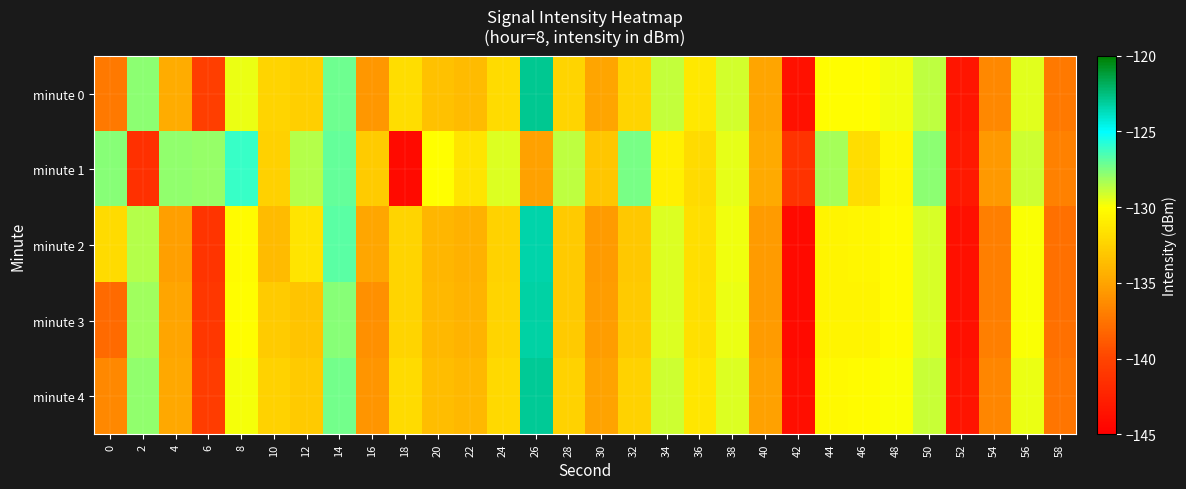

Reading right to left, transcribe all the data shown in this chart.

minute 0: 58=-137.2	56=-129.4	54=-136.5	52=-143.4	50=-128.7	48=-129.7	46=-130.1	44=-130.1	42=-143.7	40=-135.0	38=-129.1	36=-131.3	34=-128.8	32=-132.4	30=-135.0	28=-132.4	26=-122.9	24=-131.9	22=-133.7	20=-133.4	18=-131.9	16=-135.6	14=-127.2	12=-132.7	10=-132.4	8=-129.7	6=-140.4	4=-134.6	2=-127.7	0=-137.2
minute 1: 58=-136.8	56=-129.0	54=-135.6	52=-143.1	50=-127.8	48=-130.4	46=-131.9	44=-128.3	42=-141.2	40=-134.7	38=-129.5	36=-132.0	34=-130.8	32=-127.4	30=-133.1	28=-128.7	26=-135.2	24=-129.3	22=-131.5	20=-130.0	18=-144.1	16=-132.8	14=-127.0	12=-128.6	10=-132.6	8=-126.1	6=-128.0	4=-127.9	2=-141.5	0=-127.7
minute 2: 58=-137.7	56=-129.9	54=-136.9	52=-143.8	50=-129.2	48=-130.2	46=-130.5	44=-130.6	42=-144.2	40=-135.5	38=-129.7	36=-131.8	34=-129.3	32=-133.0	30=-135.5	28=-132.9	26=-123.4	24=-132.5	22=-134.3	20=-134.0	18=-132.4	16=-134.9	14=-126.8	12=-131.5	10=-133.7	8=-130.2	6=-141.1	4=-135.3	2=-128.5	0=-132.0
minute 3: 58=-137.7	56=-129.9	54=-136.9	52=-143.8	50=-129.2	48=-130.2	46=-130.6	44=-130.6	42=-144.2	40=-135.5	38=-129.6	36=-131.7	34=-129.3	32=-132.9	30=-135.4	28=-132.9	26=-123.3	24=-132.4	22=-134.2	20=-133.9	18=-132.4	16=-136.1	14=-127.7	12=-133.2	10=-132.8	8=-130.1	6=-140.9	4=-135.0	2=-128.2	0=-138.0
minute 4: 58=-137.4	56=-129.6	54=-136.6	52=-143.5	50=-128.9	48=-129.9	46=-130.2	44=-130.3	42=-143.9	40=-135.2	38=-129.3	36=-131.4	34=-129.0	32=-132.5	30=-135.1	28=-132.5	26=-123.0	24=-132.1	22=-133.9	20=-133.6	18=-132.0	16=-135.8	14=-127.3	12=-132.9	10=-132.5	8=-129.8	6=-140.6	4=-134.8	2=-127.9	0=-136.5